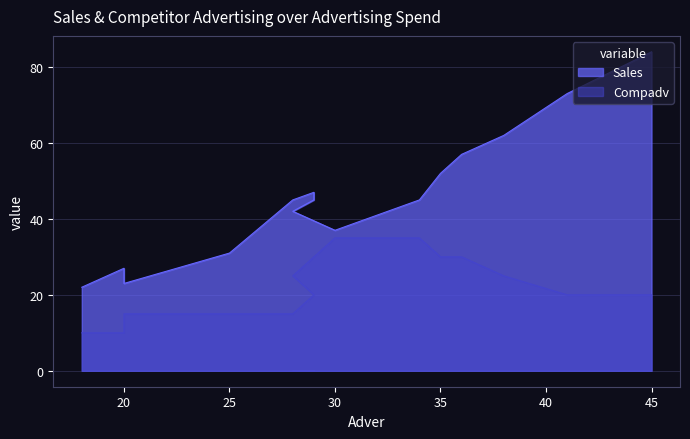

The Sales series shows 47 at 29. True or false?

True